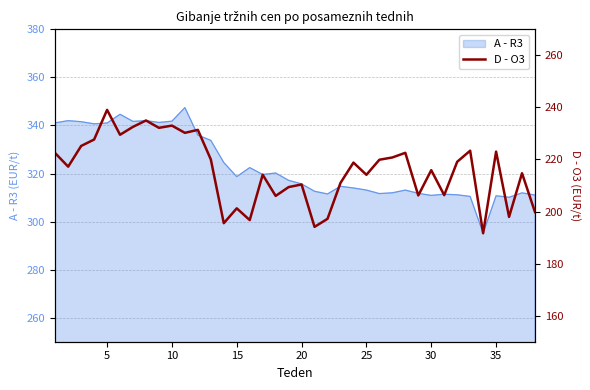

True or false: A - R3 has a value of 318.7 at 15.

True